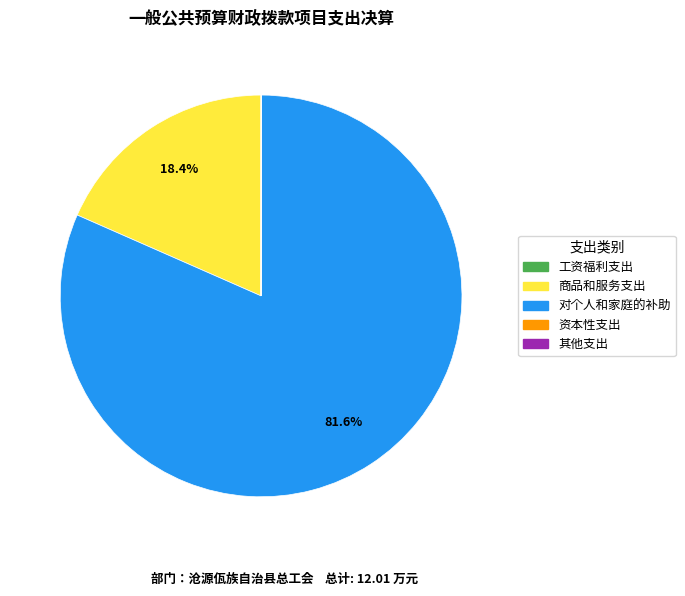

Is 对个人和家庭的补助 the majority of the pie?

Yes